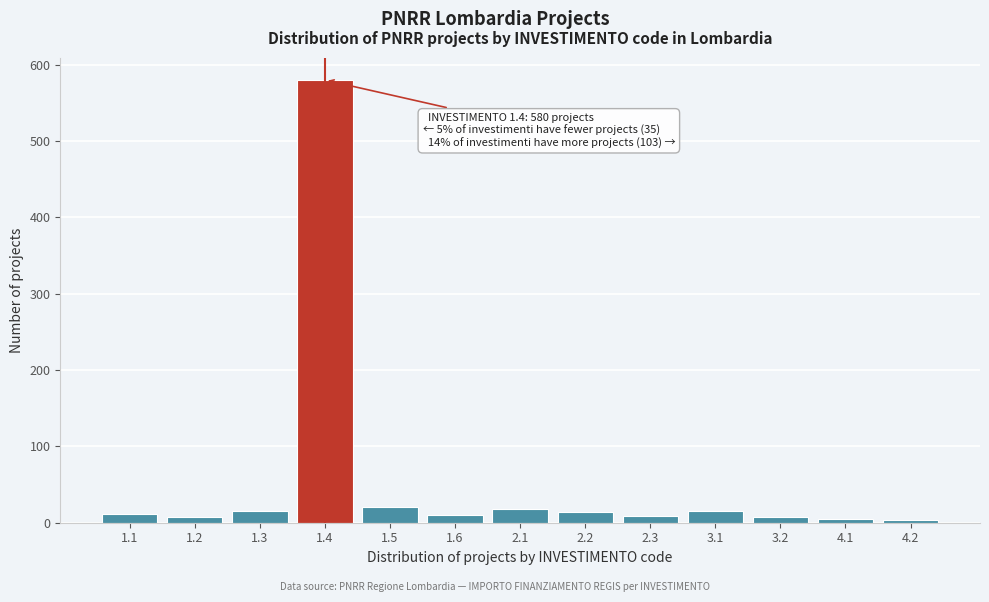

What is the maximum value shown in the chart?

580